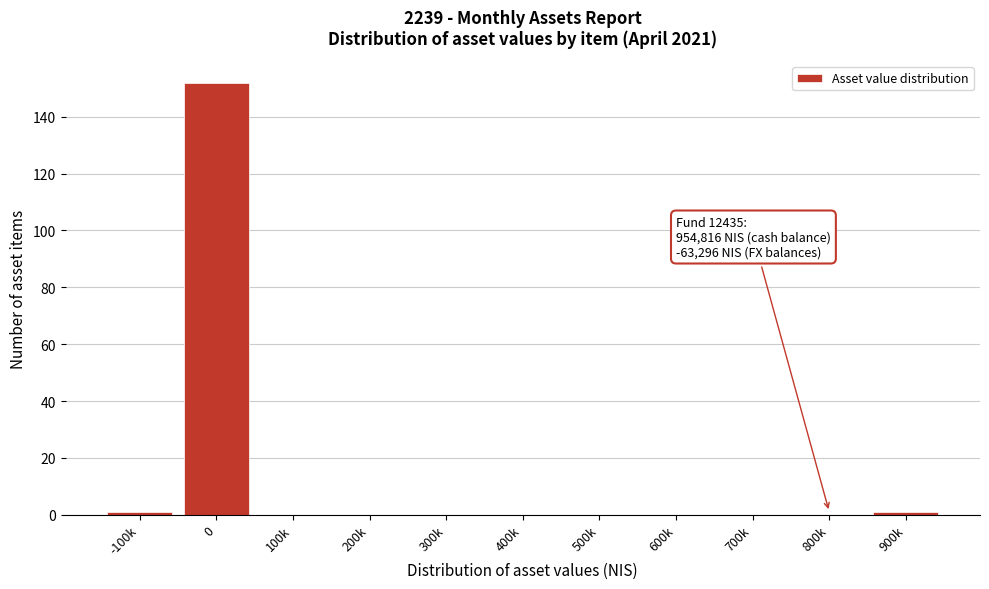

Reading left to right, extract all data points from this chart.

-100k=1	0=152	100k=0	200k=0	300k=0	400k=0	500k=0	600k=0	700k=0	800k=0	900k=1